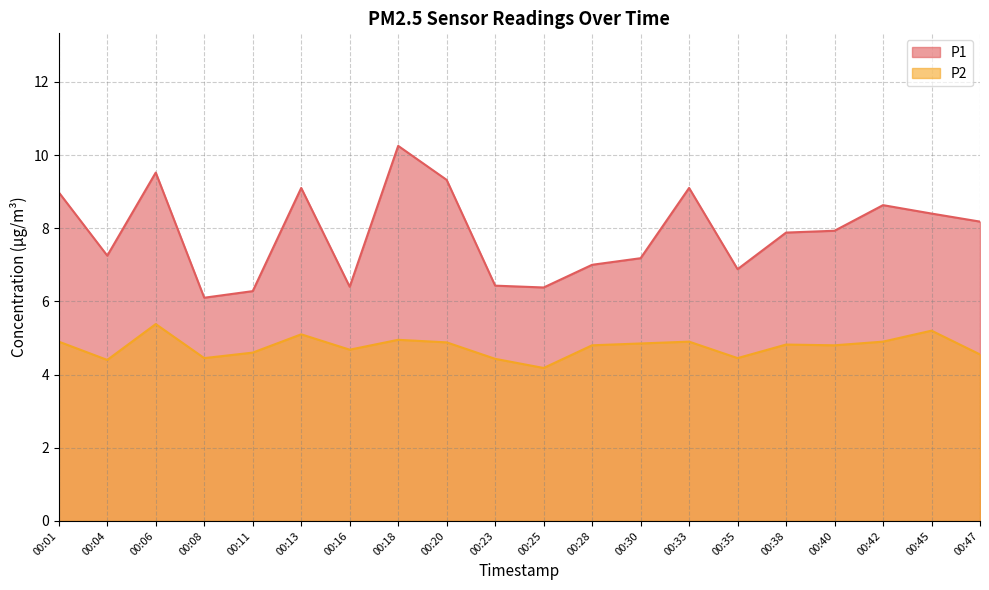

What is the spread (max minus min) of values at 00:38?

3.1